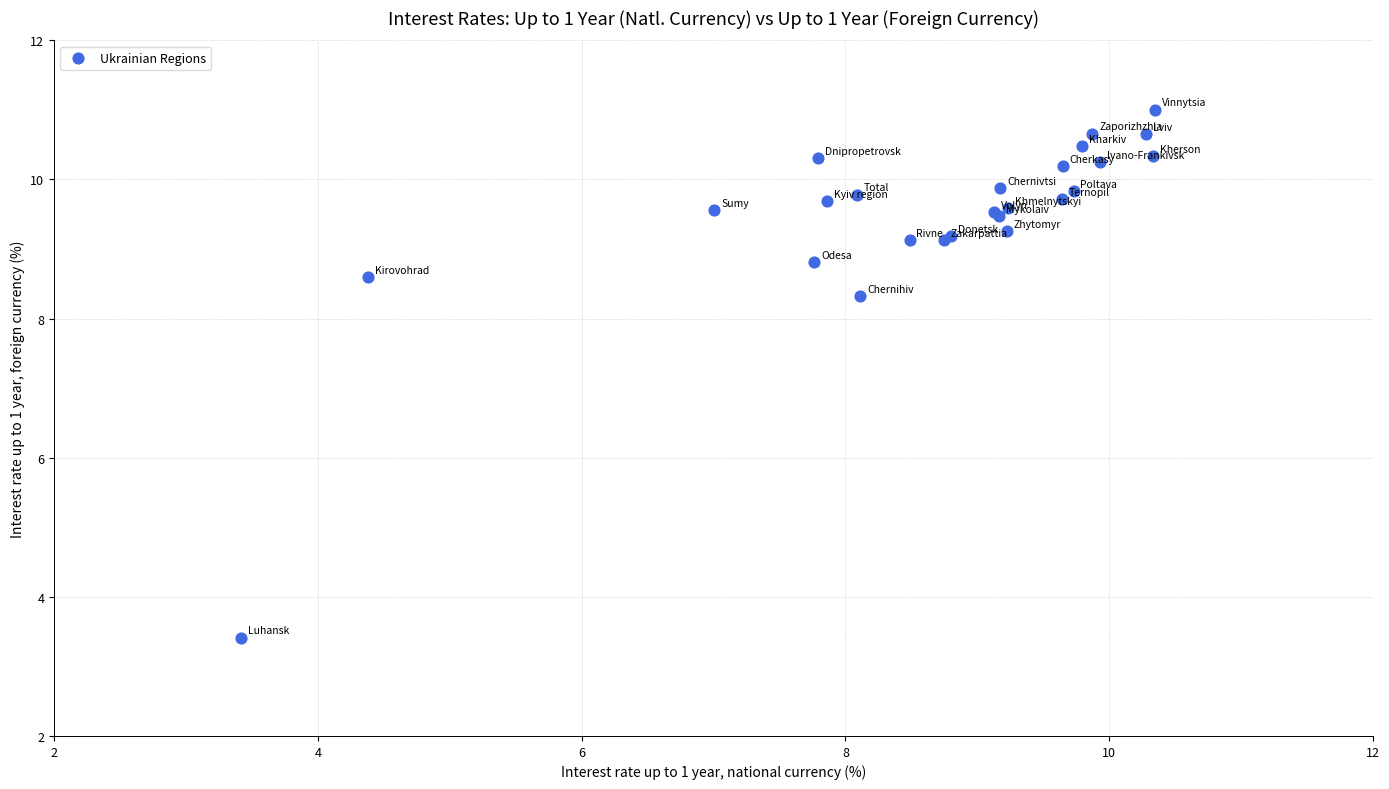

What Y value in the scatter plot is closest to 7?

8.3